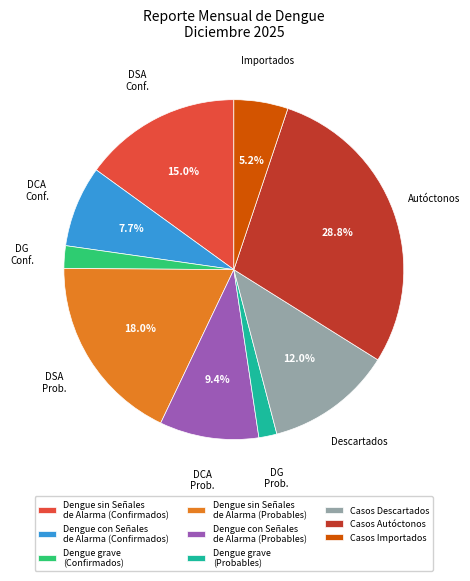

Does Dengue grave (Probables) represent more than half of the total?

No